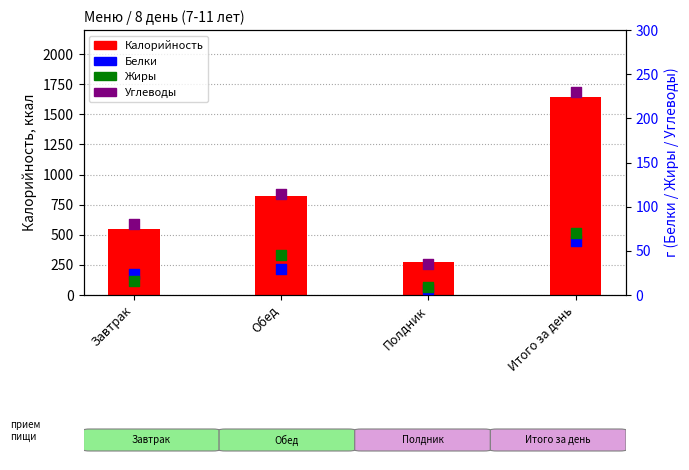

At which category is the sum across all series the highest?

Итого за день